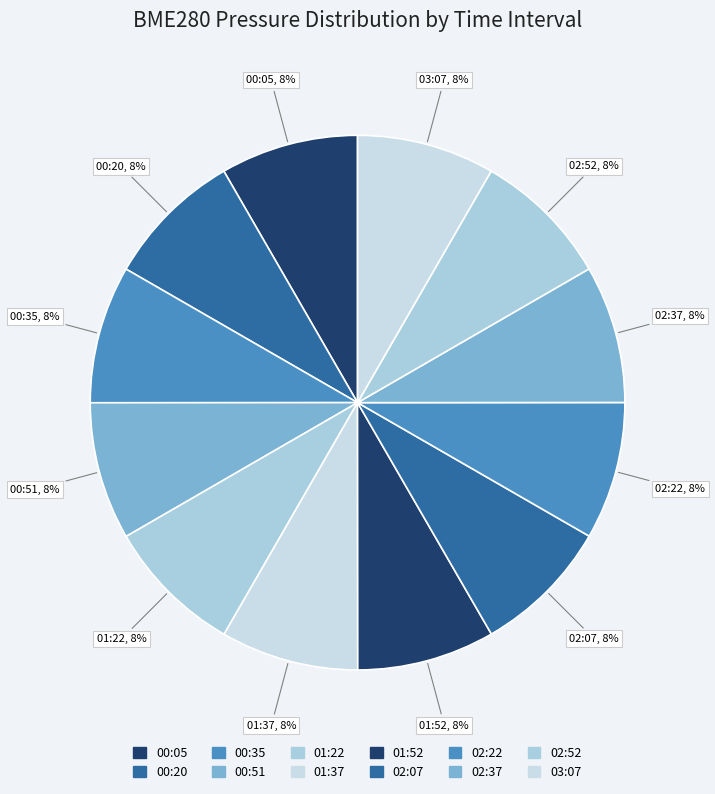

Does any single category account for the majority?

No